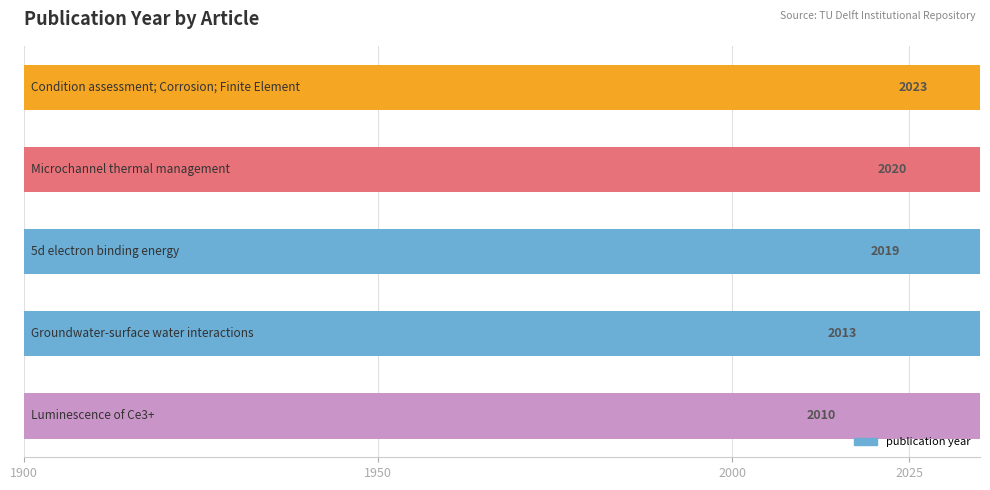

At which label is the value closest to 2016?

5d electron binding energy